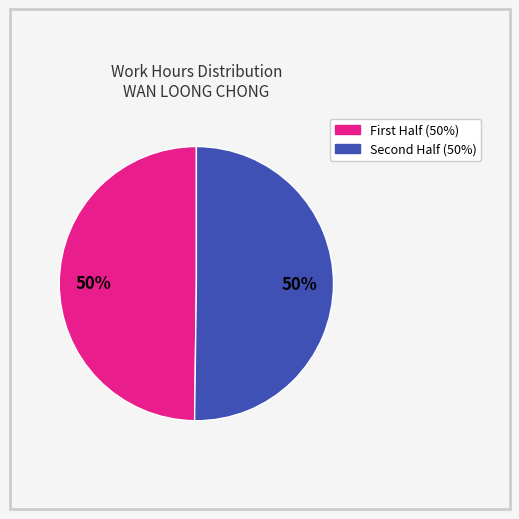

To the nearest percent, what is the average slice percentage?

50%